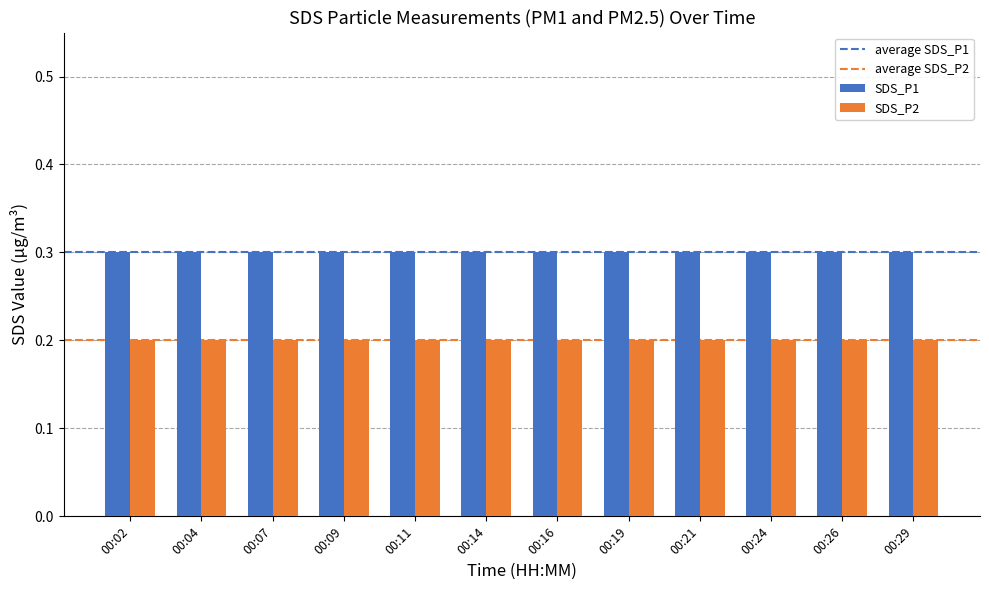

Does the chart contain stacked bars?

No